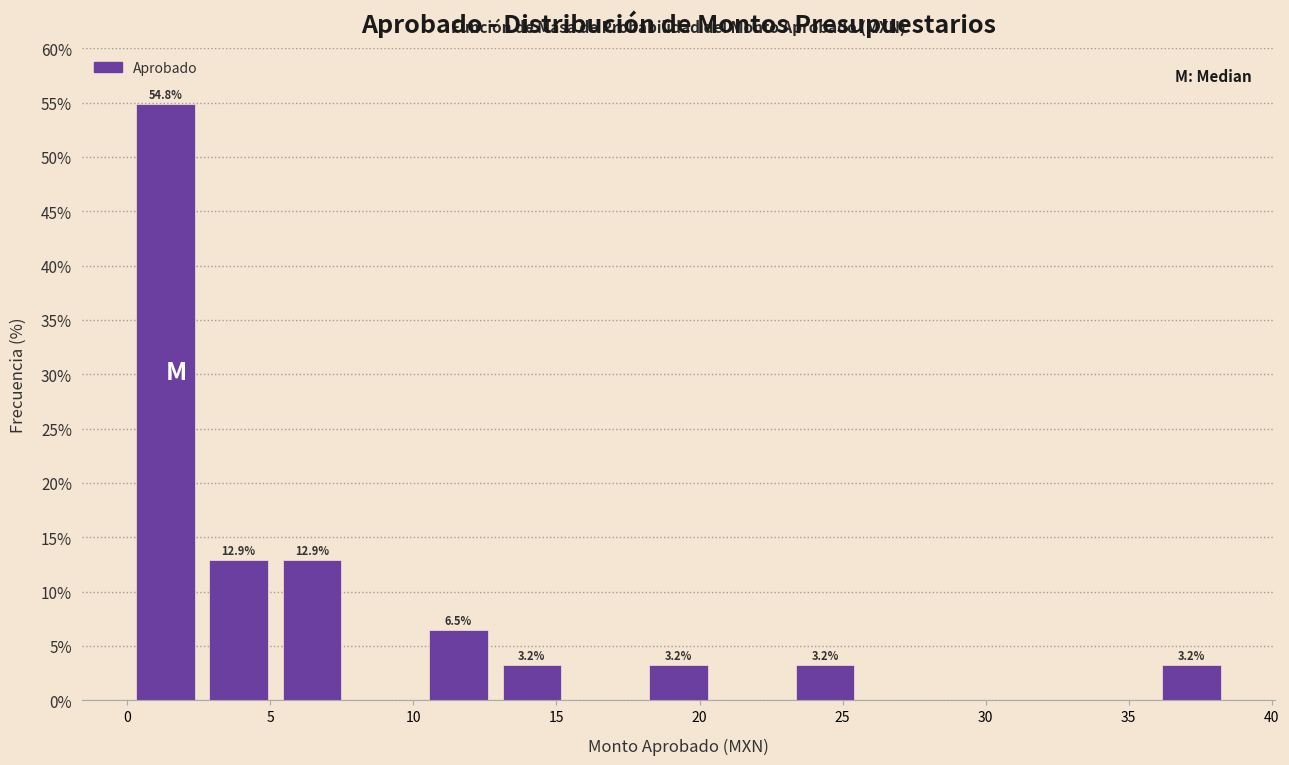

Which range on the x-axis has the tallest bar?

0.0 to 2.5